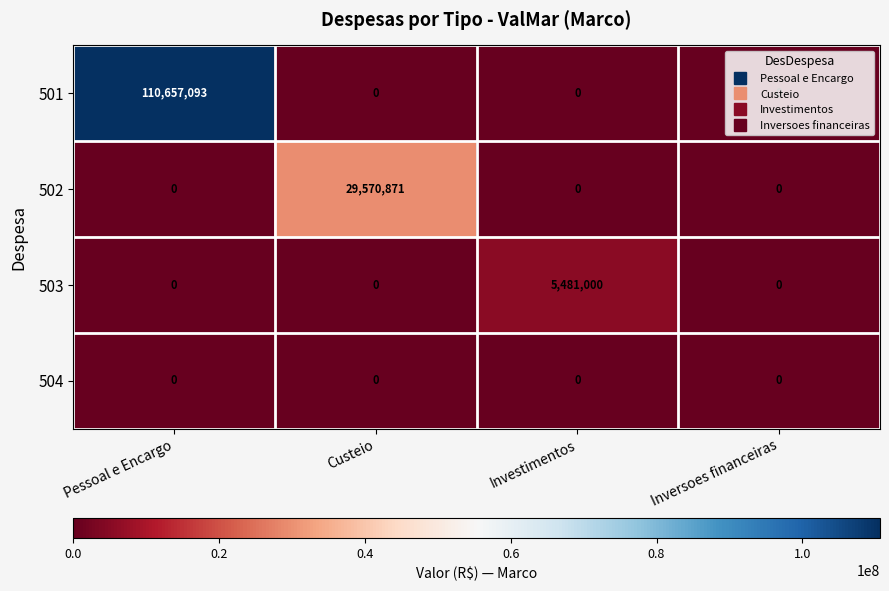

What is the greatest value displayed?

110657093